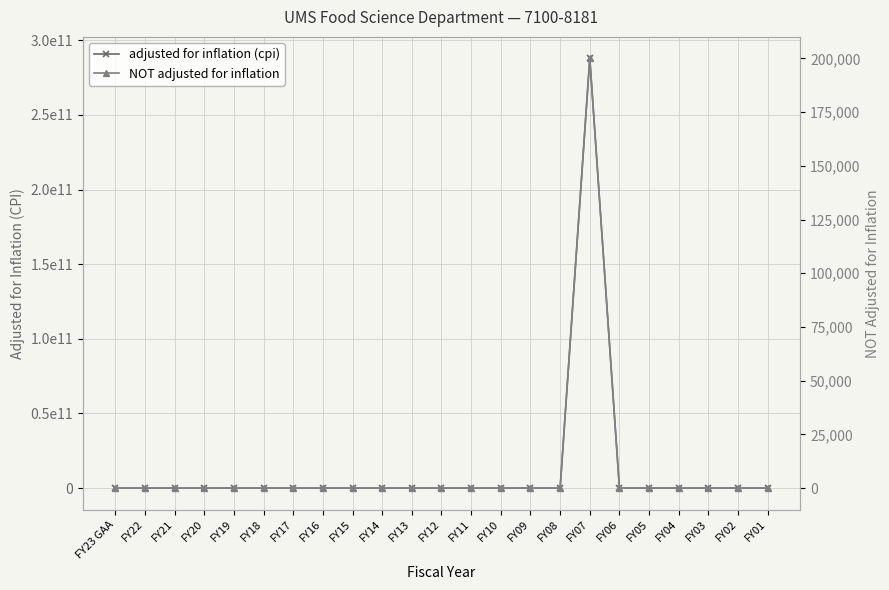

How many lines are shown in the chart?

2